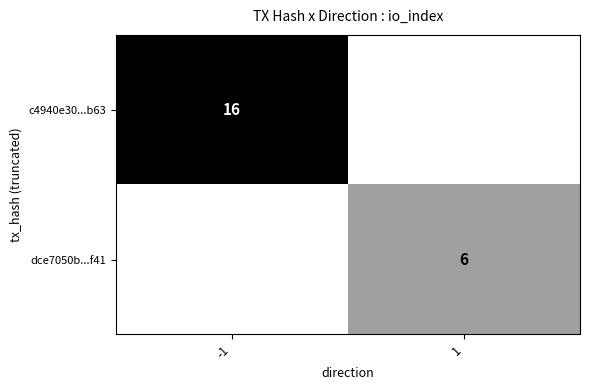

Is it true that dce7050b...f41 equals 9 at 1?

False